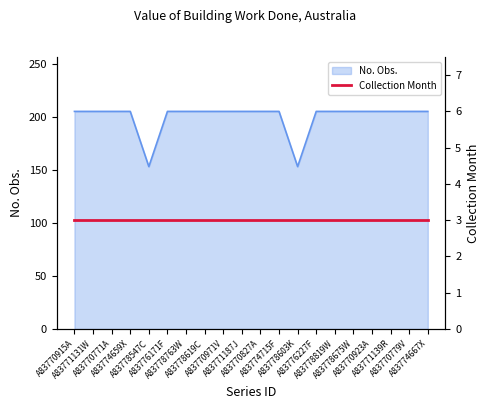

The value at A83778675W is 205. True or false?

True